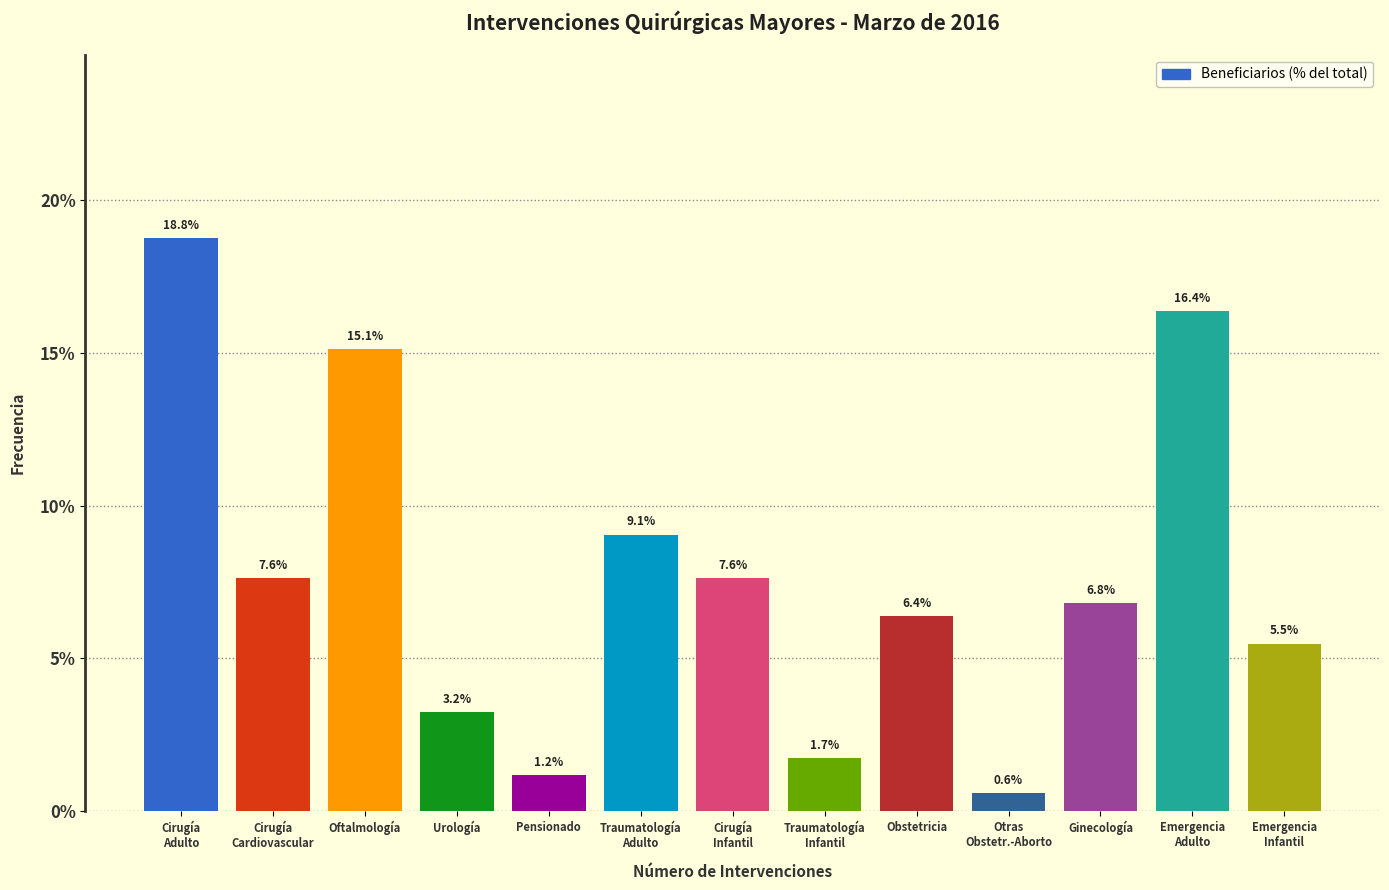

Reading left to right, what are all the values shown in this chart?

18.8	7.6	15.1	3.2	1.2	9.1	7.6	1.7	6.4	0.6	6.8	16.4	5.5